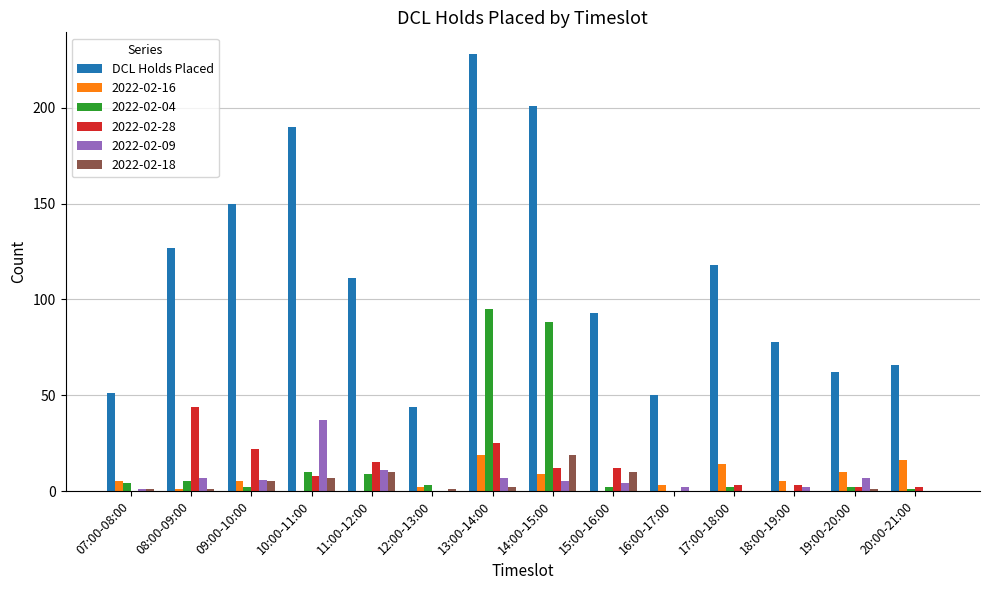

Which category has the highest value in the 2022-02-09 series?

10:00-11:00